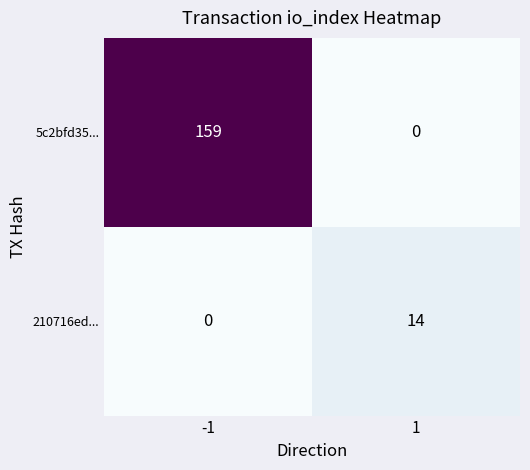

What is the approximate value of 210716ed... at 1, to the nearest 5?

15